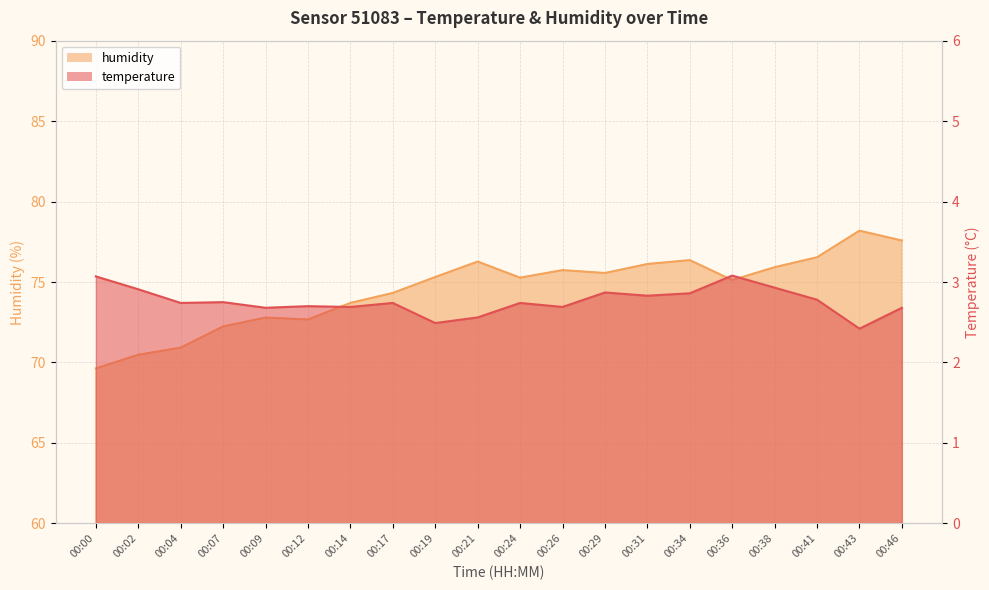

Between 00:41 and 00:43, which series saw the biggest shift?

humidity